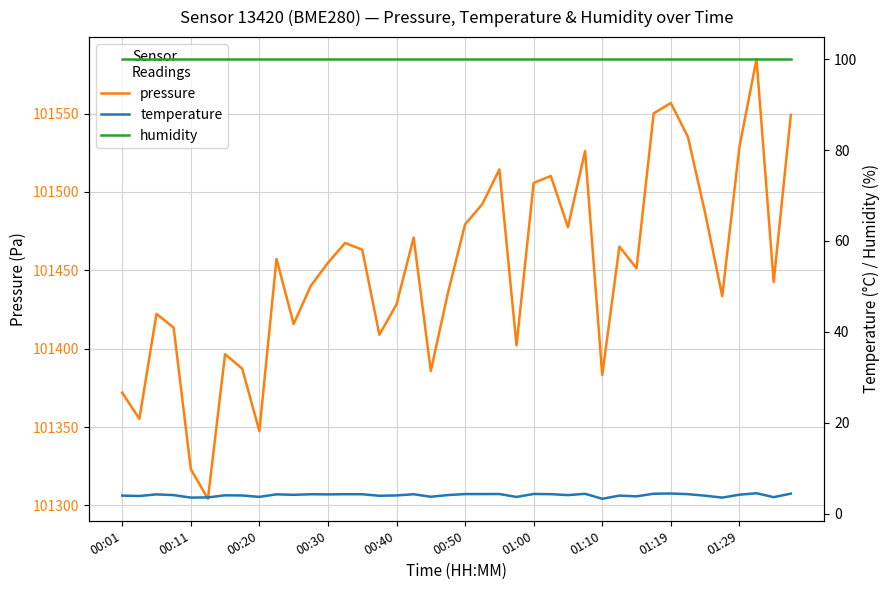

At how many categories does at least one series exceed 57909?

40